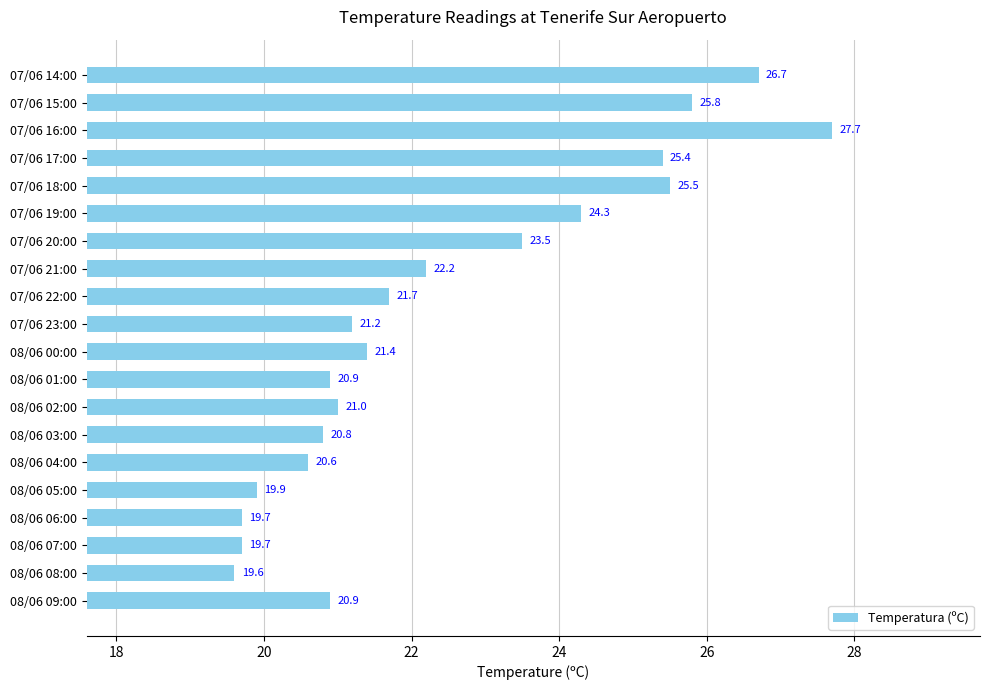

Reading bottom to top, what are all the values shown in this chart?

20.9	19.6	19.7	19.7	19.9	20.6	20.8	21.0	20.9	21.4	21.2	21.7	22.2	23.5	24.3	25.5	25.4	27.7	25.8	26.7